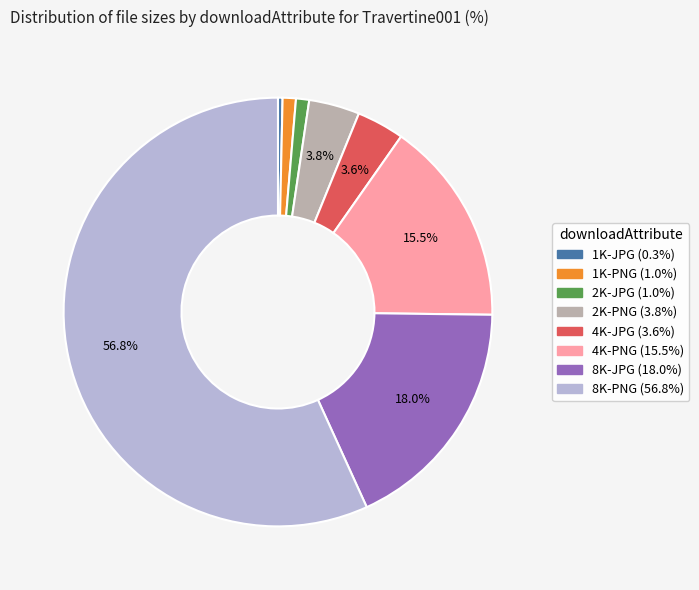

To the nearest percent, what is the difference between the largest and smallest slice percentages?

56%